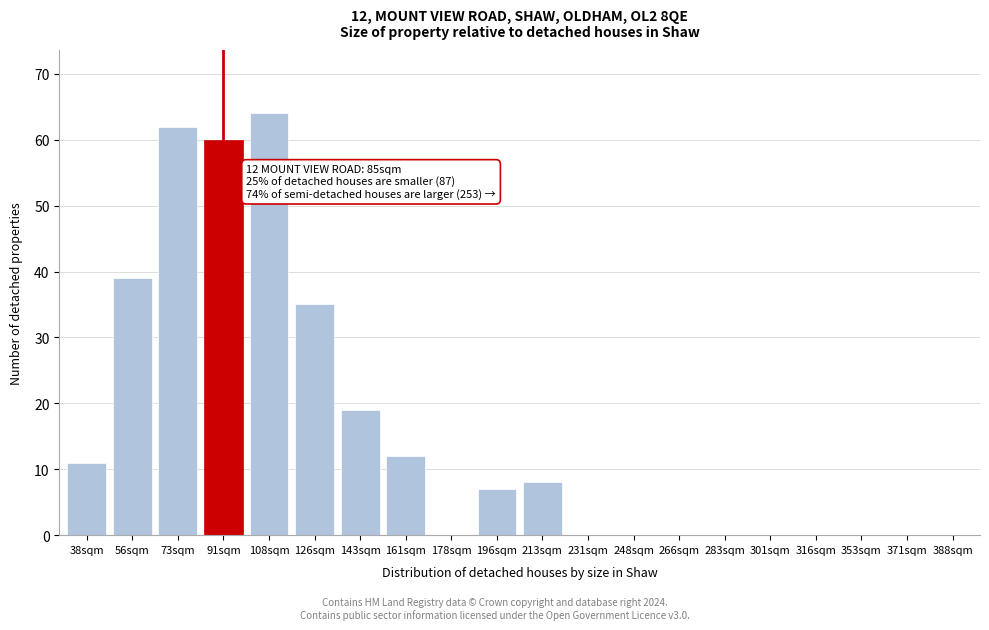

Reading left to right, what are all the values shown in this chart?

38sqm=11	56sqm=39	73sqm=62	91sqm=60	108sqm=64	126sqm=35	143sqm=19	161sqm=12	178sqm=0	196sqm=7	213sqm=8	231sqm=0	248sqm=0	266sqm=0	283sqm=0	301sqm=0	316sqm=0	353sqm=0	371sqm=0	388sqm=0